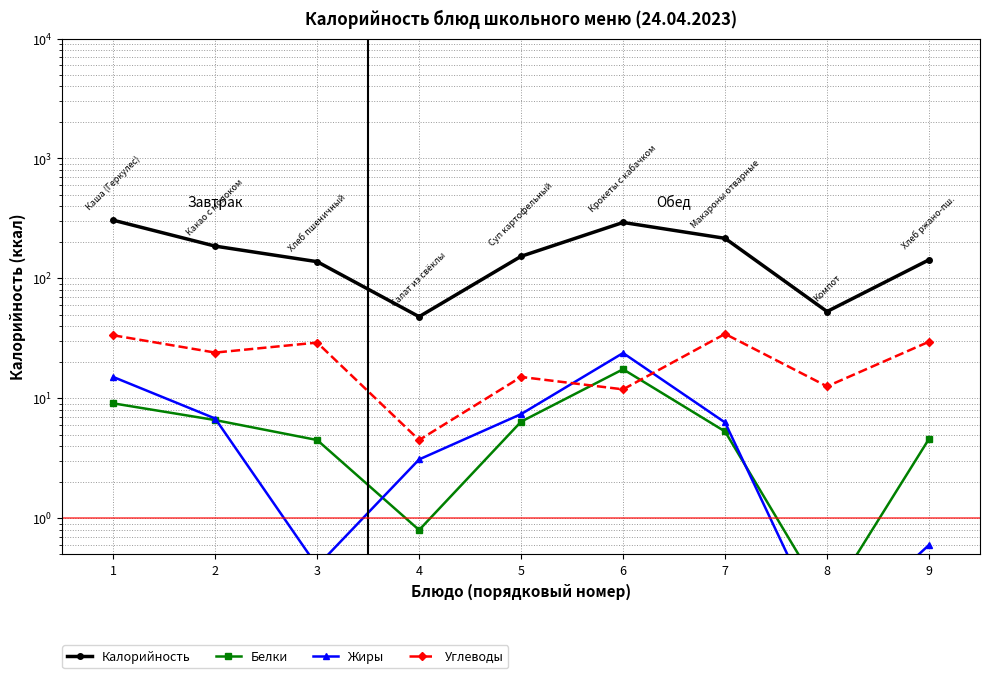

Which category has the highest value in the Жиры series?

6